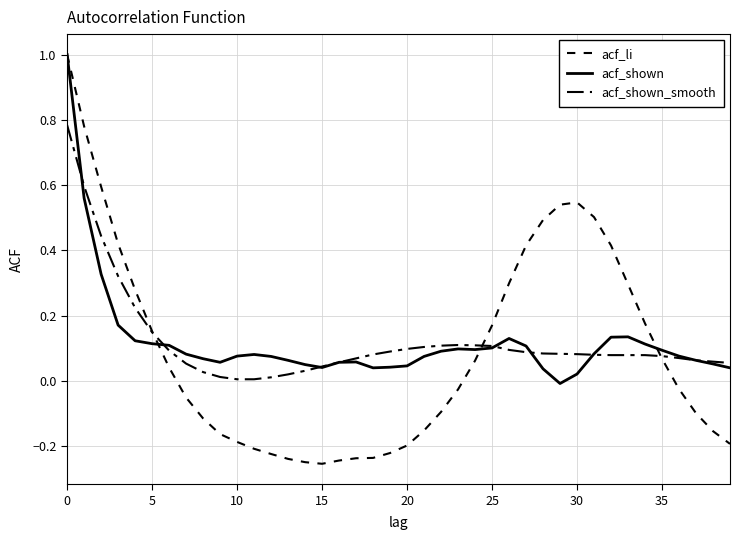

Is this an area chart (filled region under the line)?

No